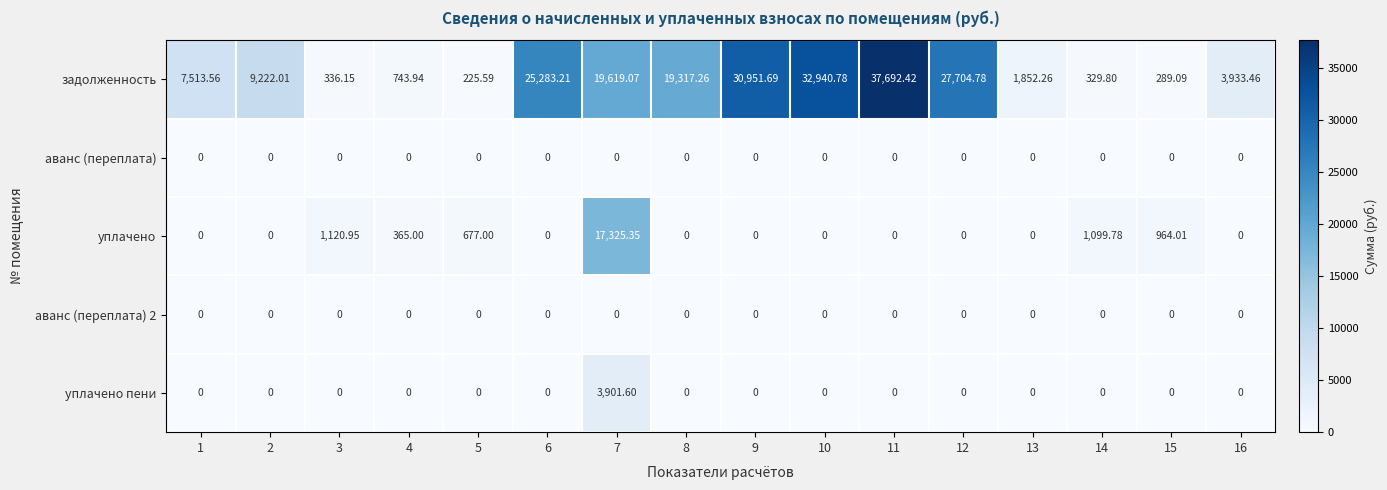

Between 2 and 9, which series saw the biggest shift?

задолженность